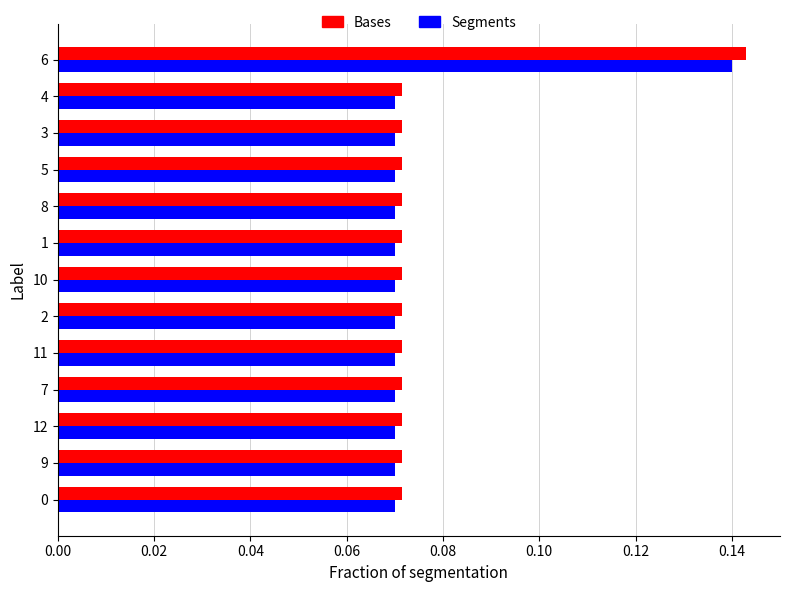

Which category has the highest value across all series?

6